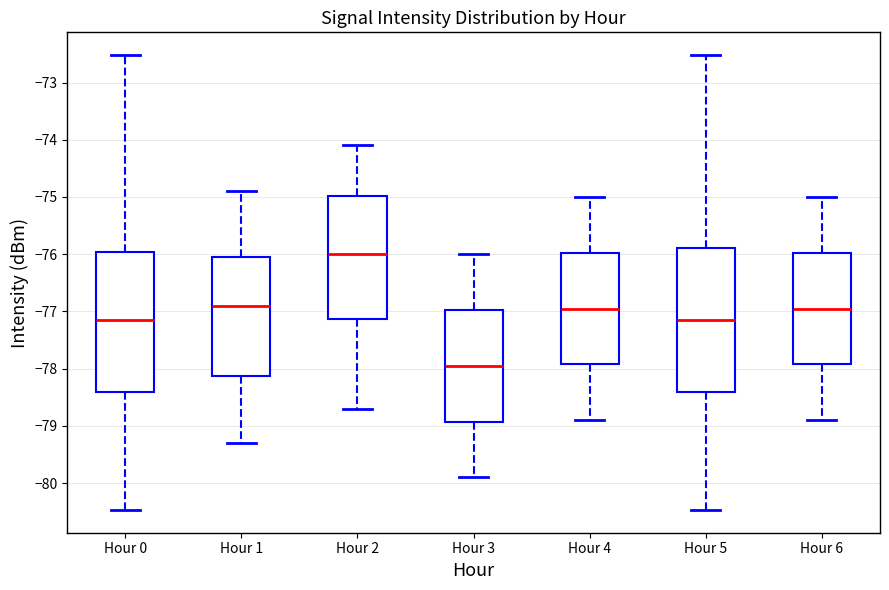

Where is the upper edge of the box for Hour 4 on the y-axis? The values are not printed on the chart, so give them approximately, as read against the axis.

-76.0